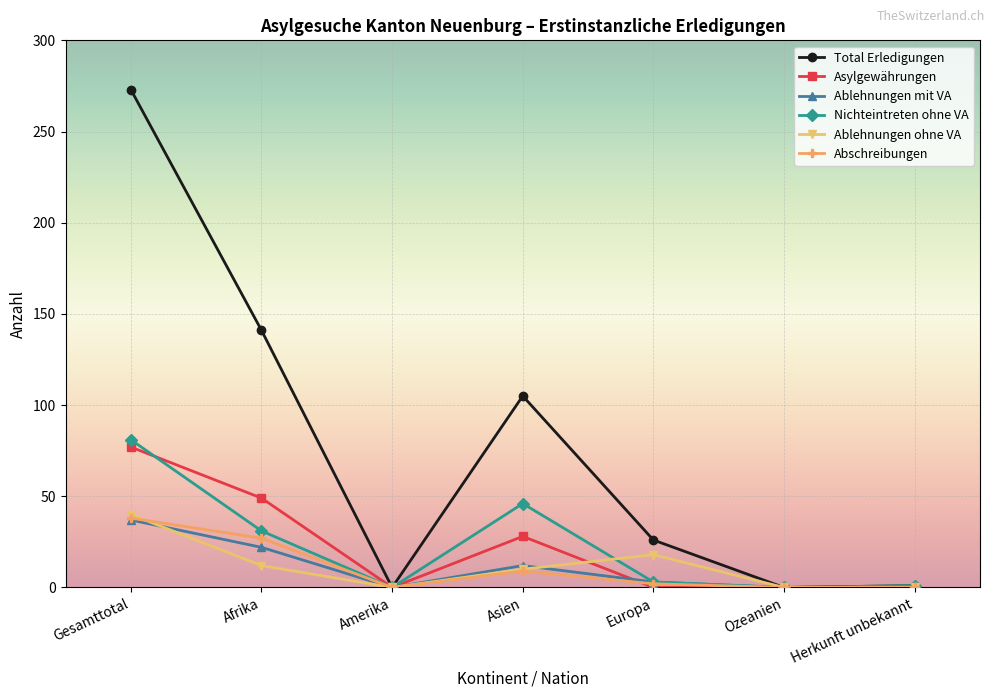

Between Europa and Herkunft unbekannt, which series saw the biggest shift?

Total Erledigungen